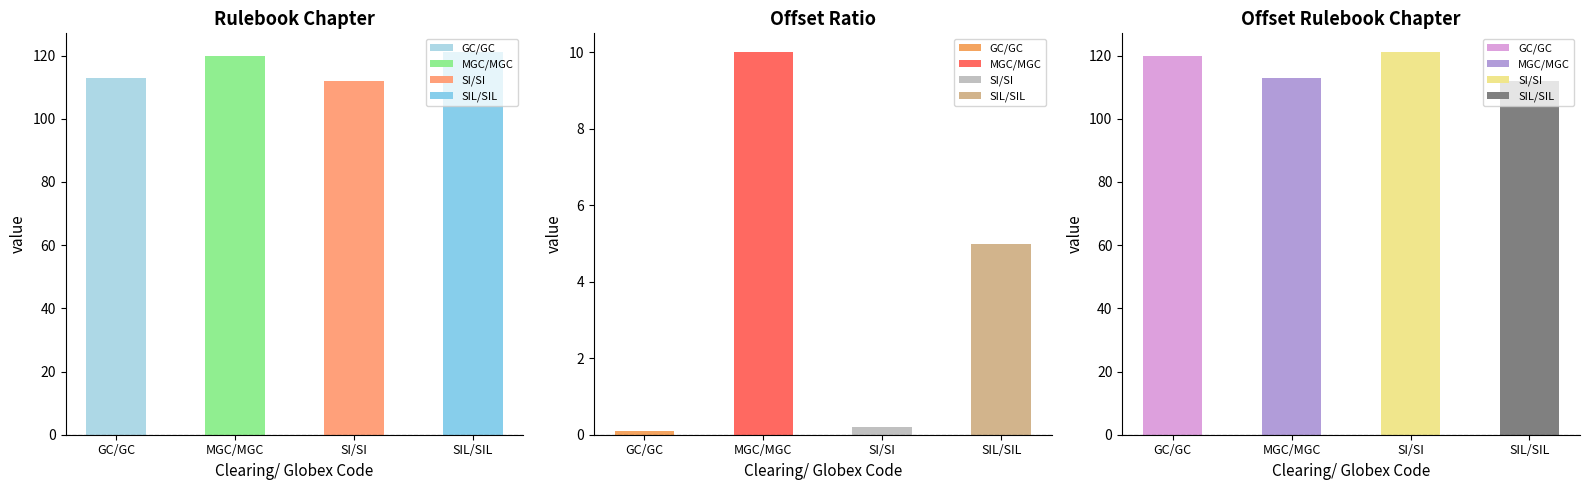

At how many categories does at least one series exceed 107?

4